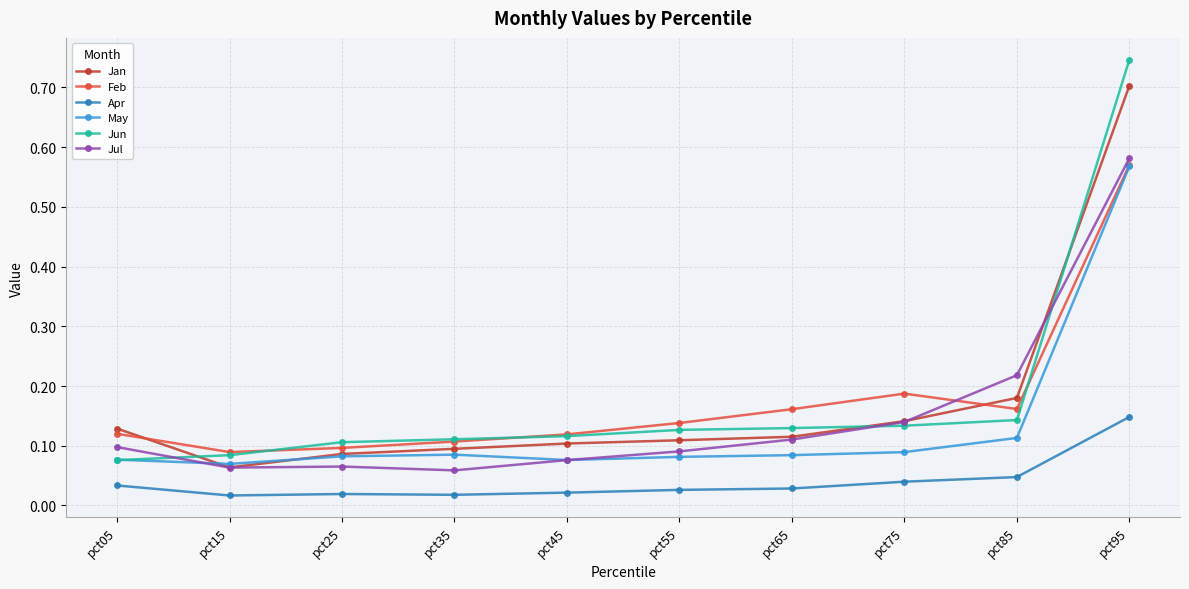

Where is the first local minimum for Jan?

pct15